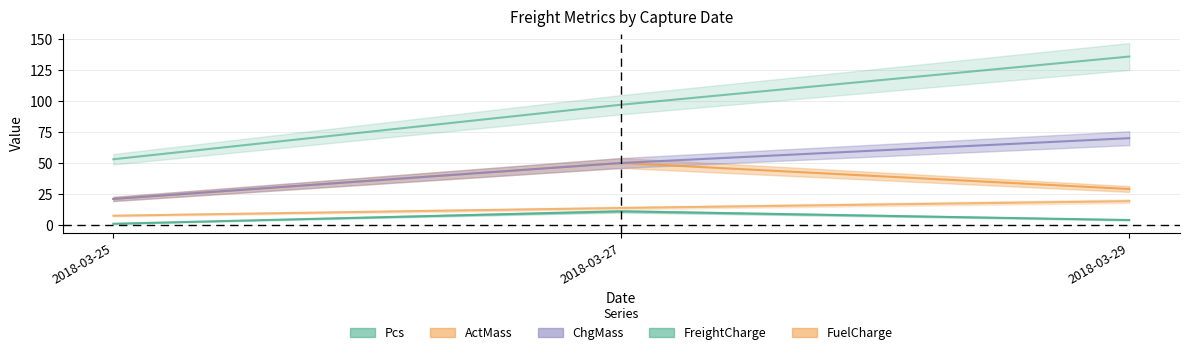

What is the value of the FuelCharge point at the 1st from the left?

7.5